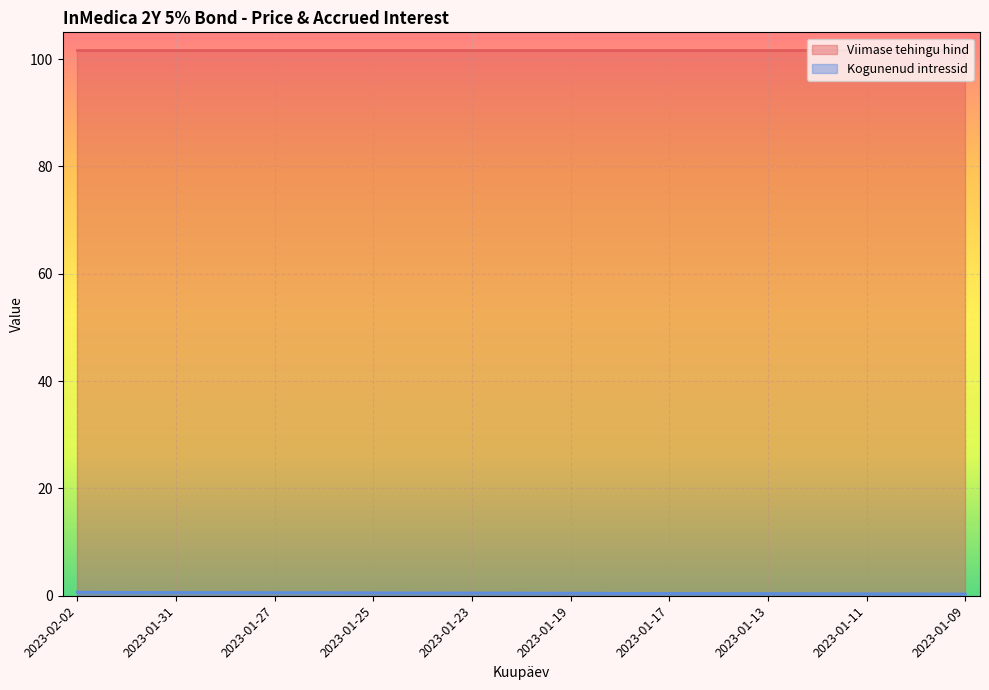

Reading right to left, list all the values displayed in this chart.

0.3	0.3	0.4	0.4	0.4	0.4	0.4	0.4	0.5	0.5	0.5	0.5	0.5	0.6	0.6	0.6	0.6	0.6	0.7